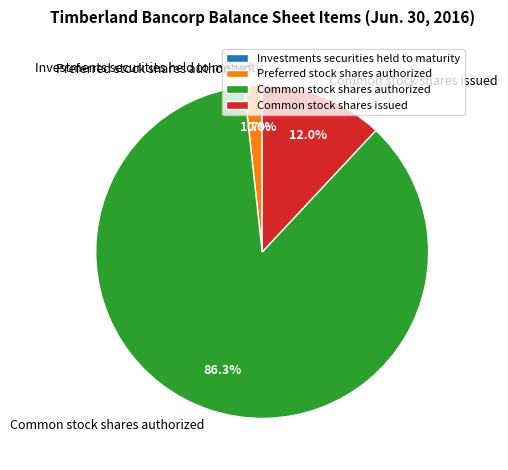

Between Preferred stock shares authorized and Common stock shares authorized, which is larger?

Common stock shares authorized